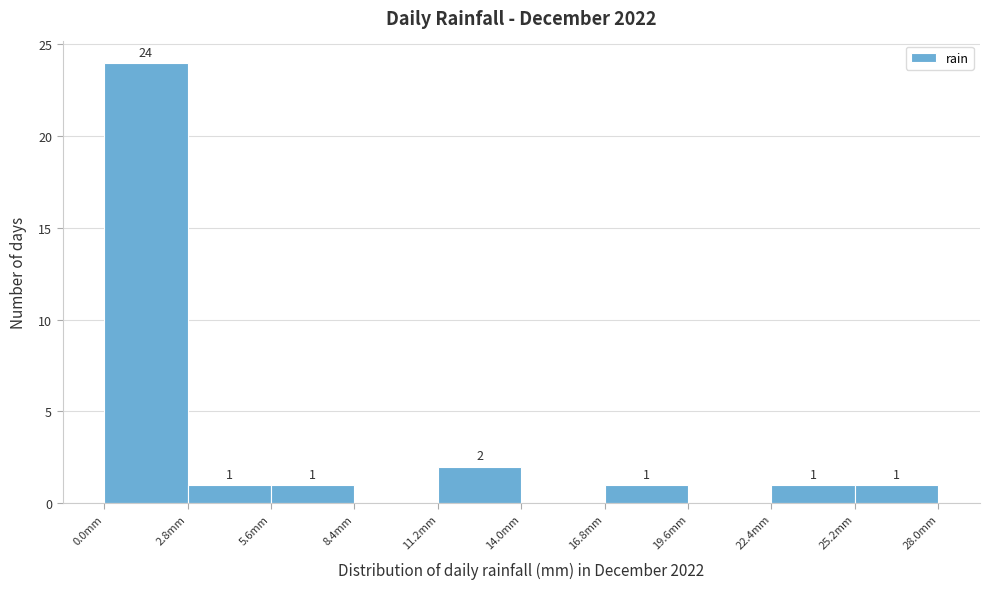

Over which range of the x-axis is the bar tallest?

0.0 to 2.8